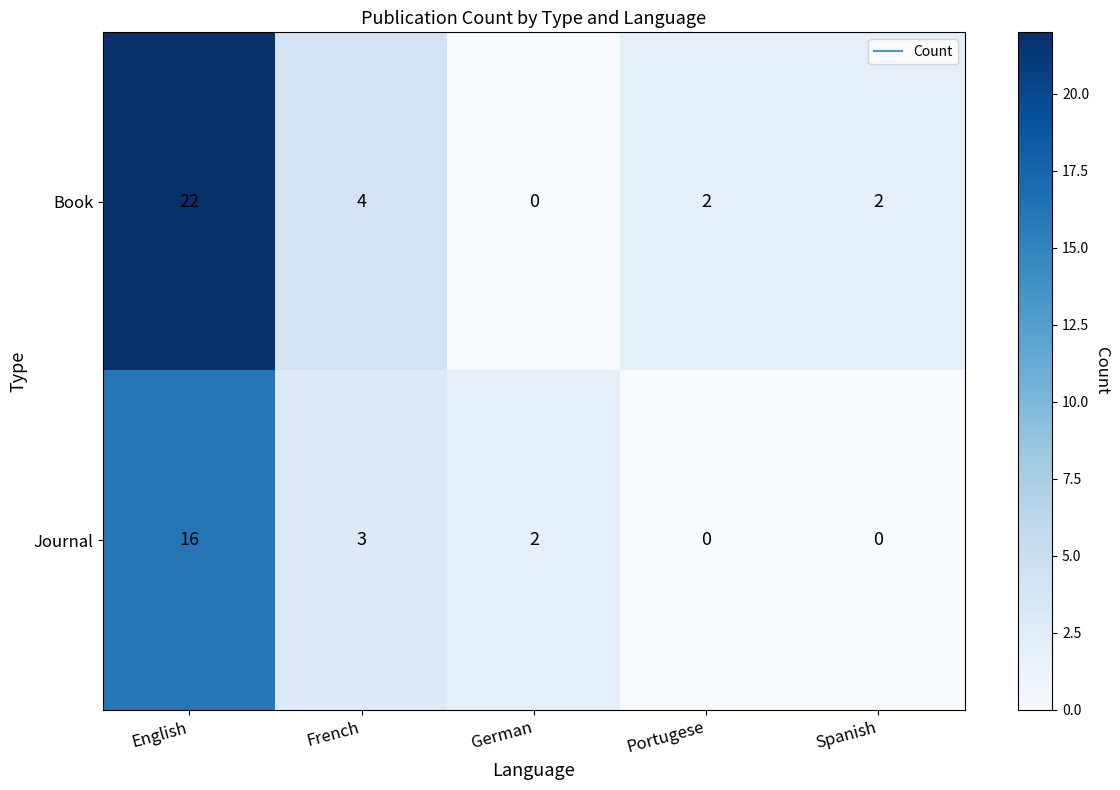

What is the difference between the maximum and minimum values in the Journal series?

16